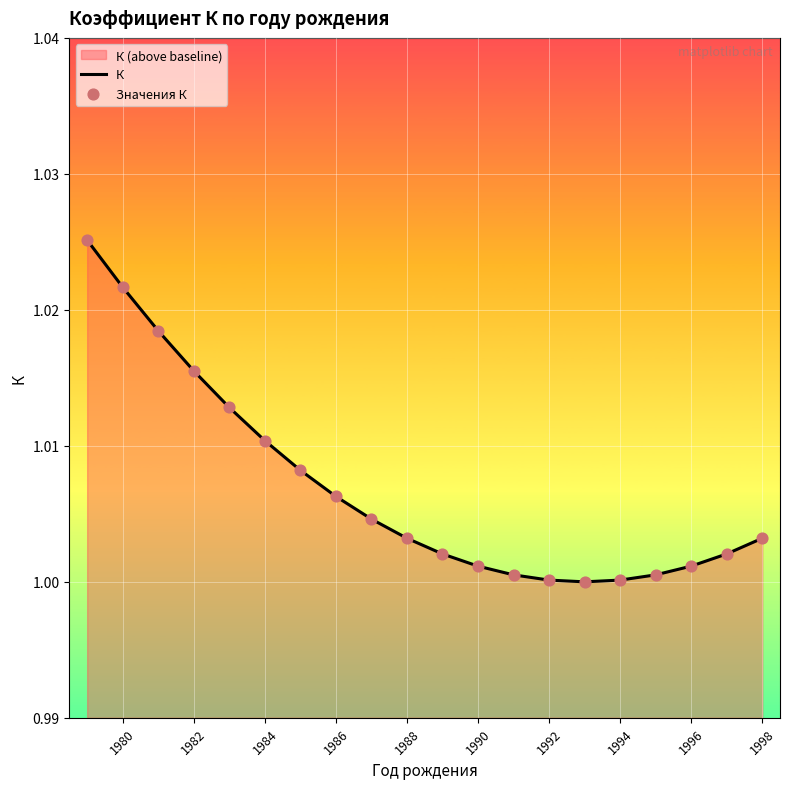

At how many categories does at least one series exceed 1?

19